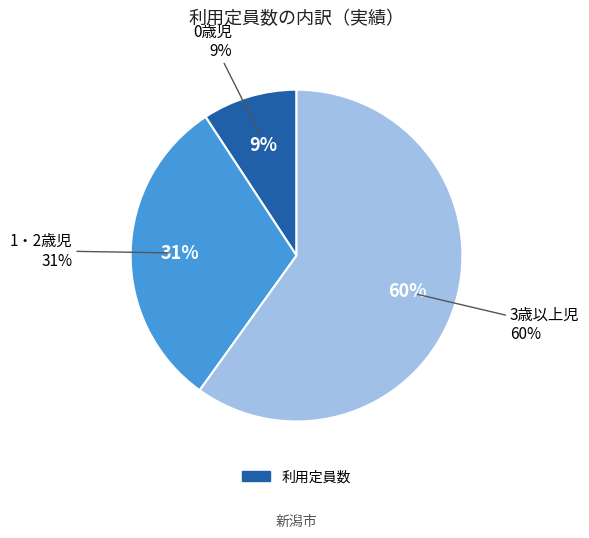

Which category has the biggest portion of the pie?

3歳以上児